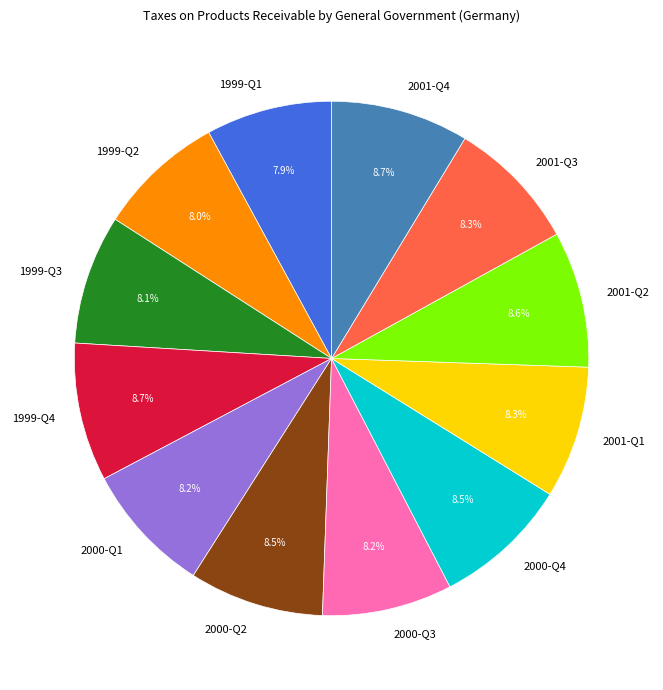

Approximately how many times larger is the value at 2001-Q4 compared to 2001-Q3?

1.0